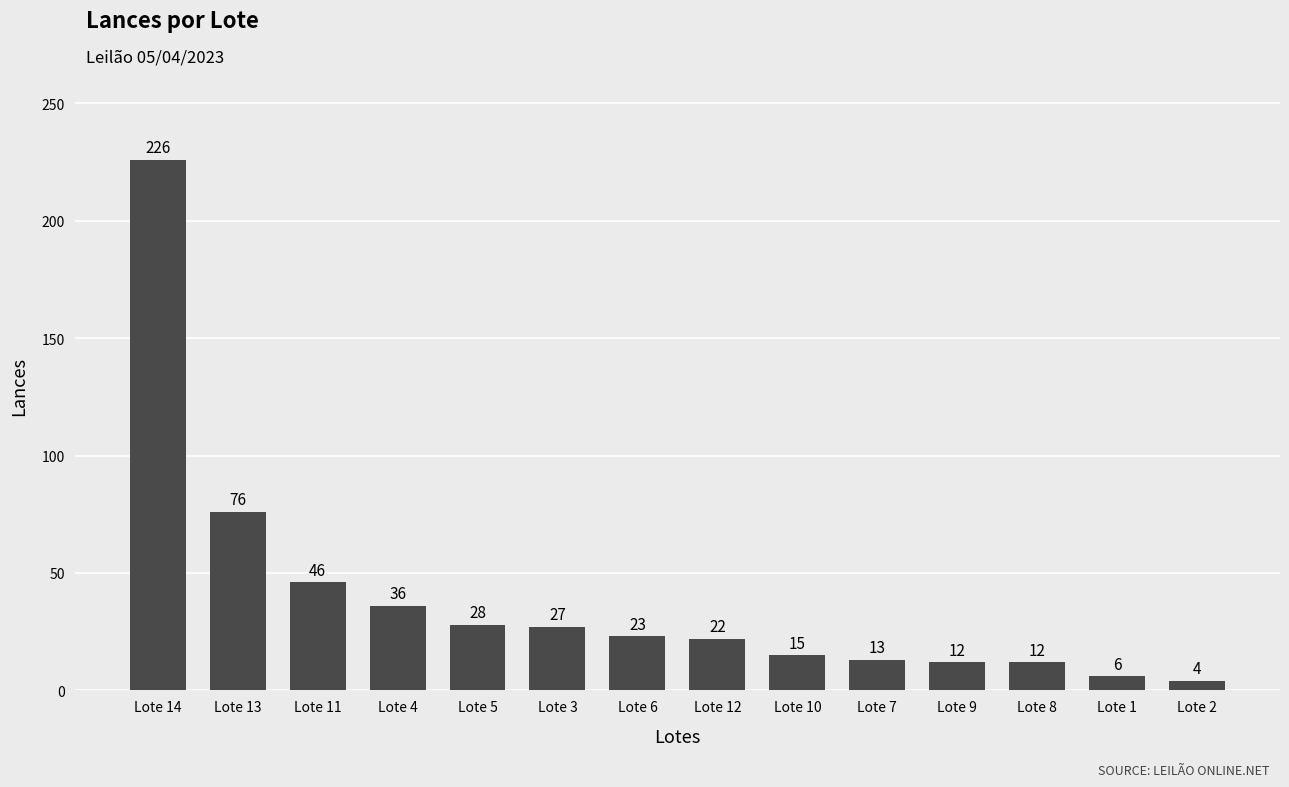

Reading left to right, transcribe all the data shown in this chart.

226	76	46	36	28	27	23	22	15	13	12	12	6	4